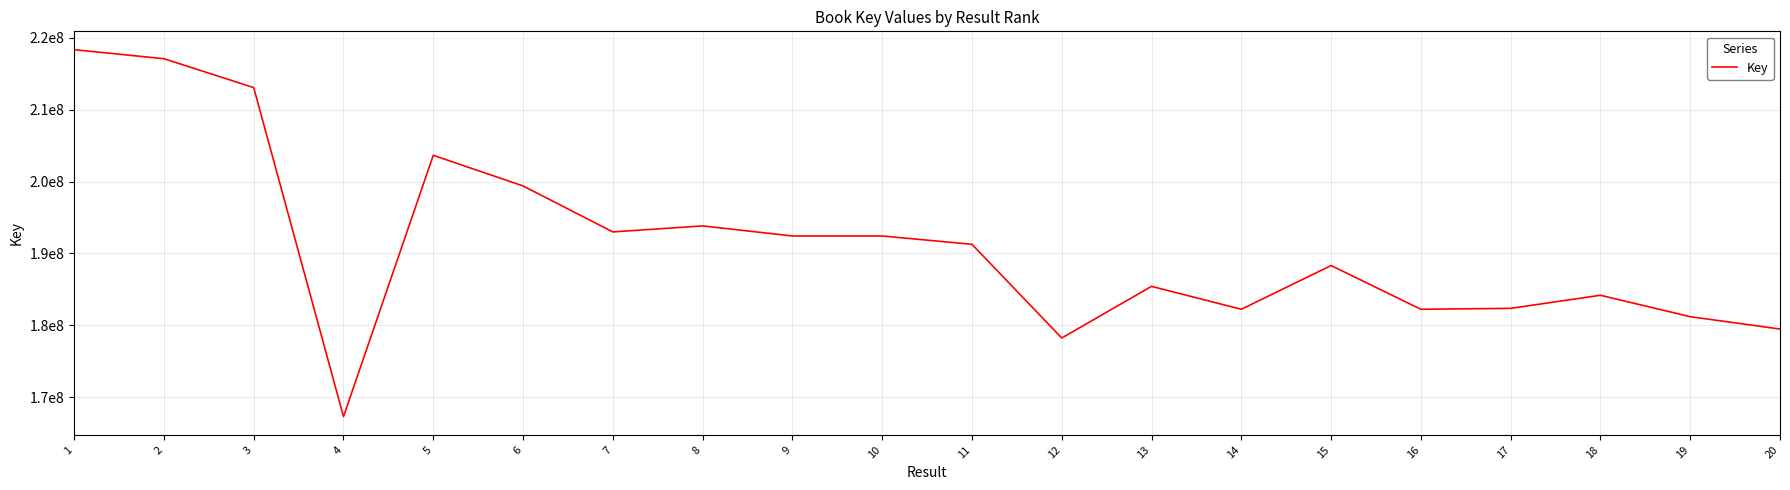

Reading right to left, transcribe all the data shown in this chart.

179490552	181207662	184186929	182365732	182239111	188322618	182239304	185424649	178241577	191277907	192437823	192437706	193838067	193002910	199398869	203660925	167313779	213080285	217098782	218355406